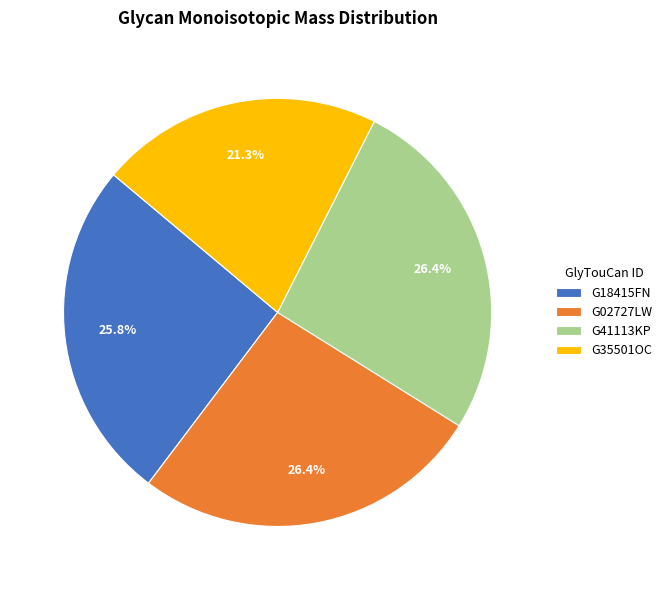

Is it true that G35501OC is 21% of the pie?

True